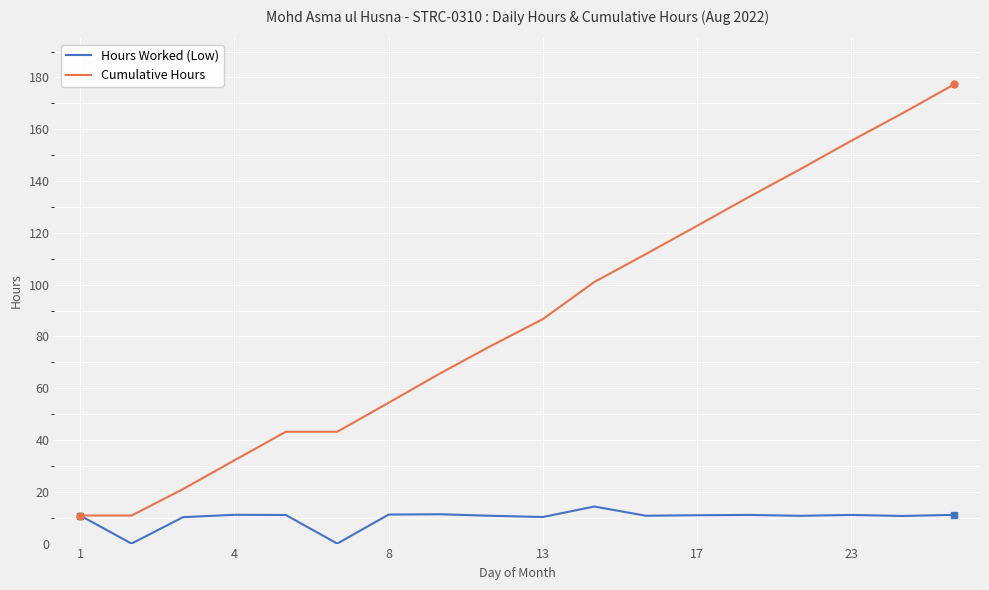

True or false: Cumulative Hours has more than 2 points higher than both neighbors.

False